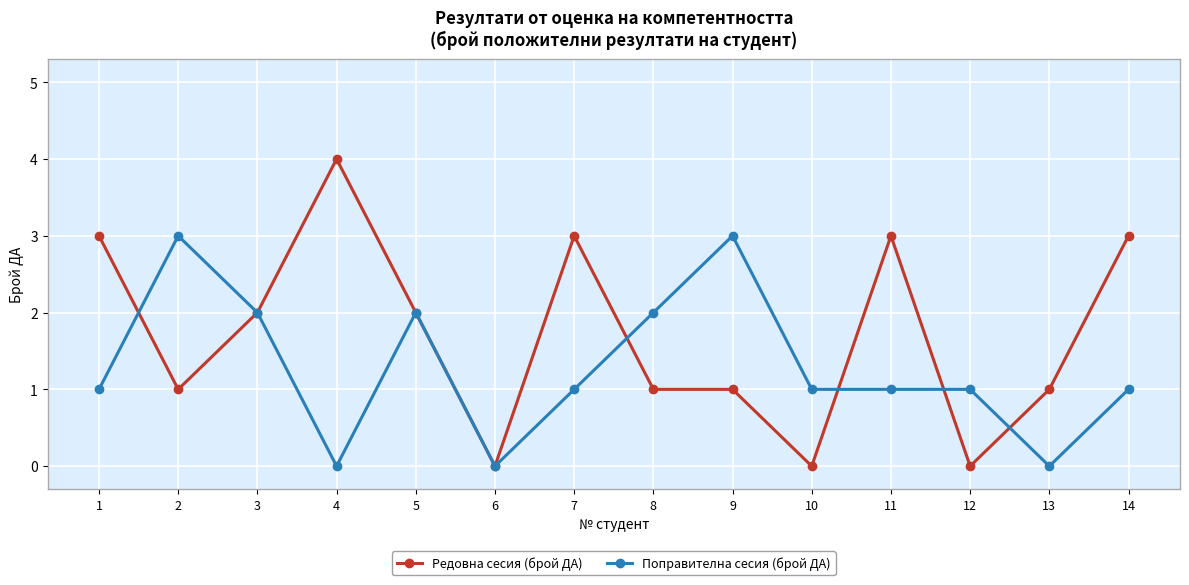

What is the total value across all series at 9?

4